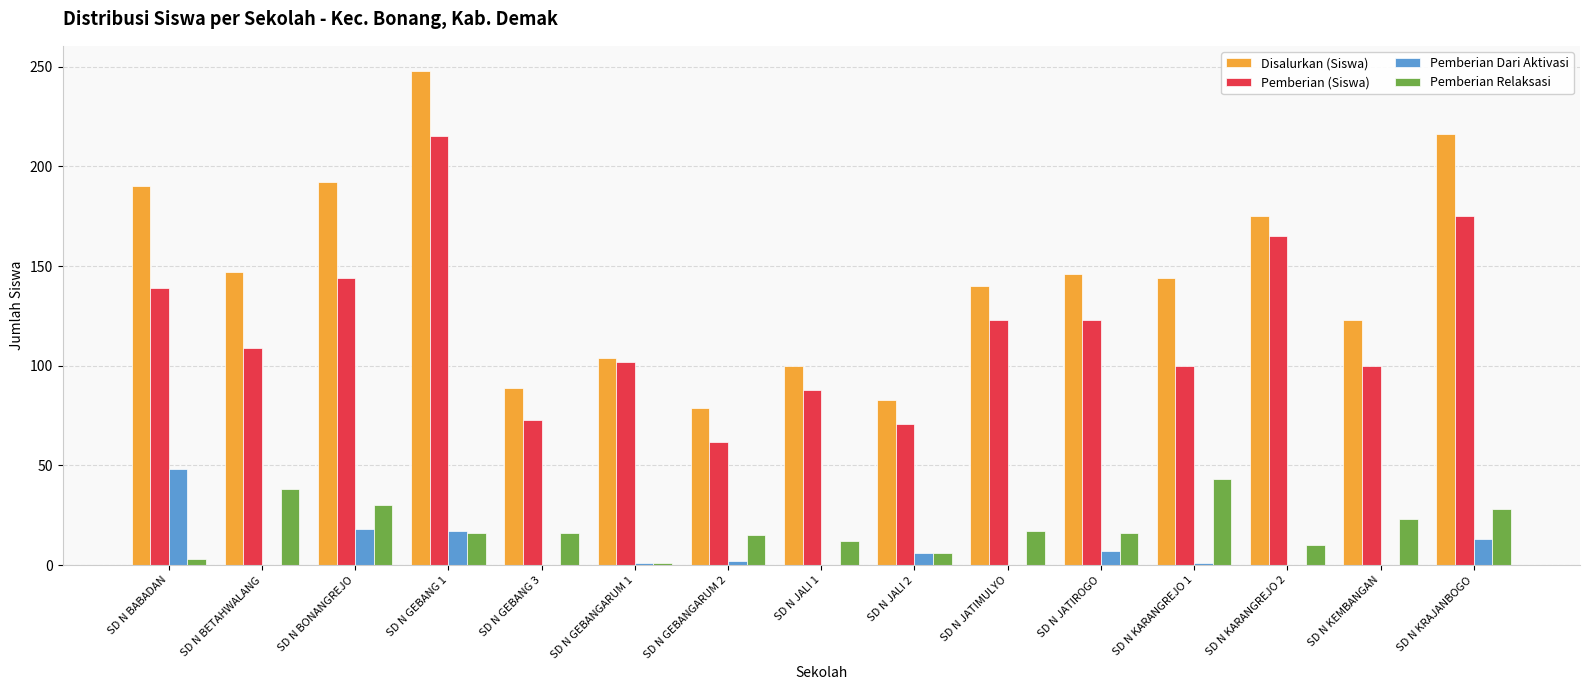

What are all the series names shown in the legend?

Disalurkan (Siswa), Pemberian (Siswa), Pemberian Dari Aktivasi, Pemberian Relaksasi